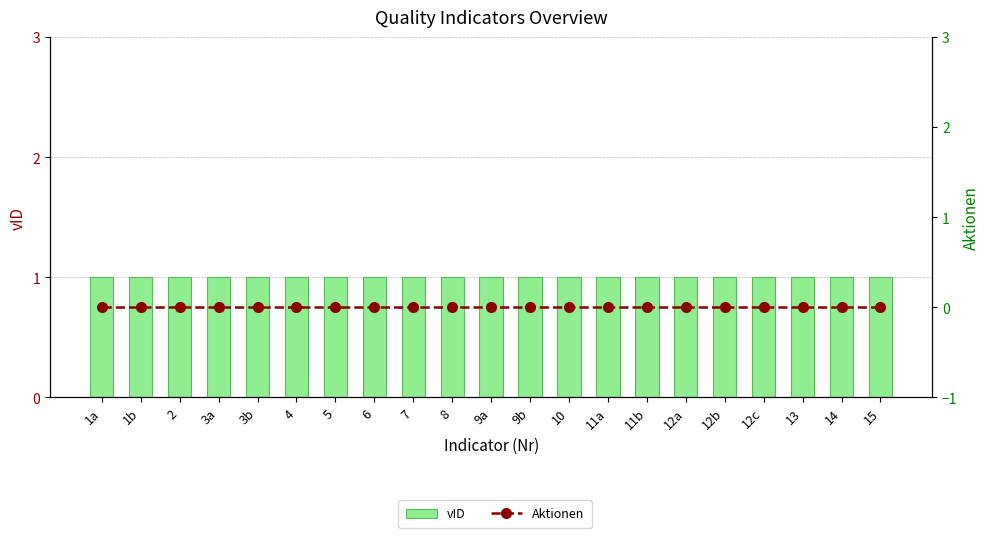

Which has a higher value, 2 or 8?

2